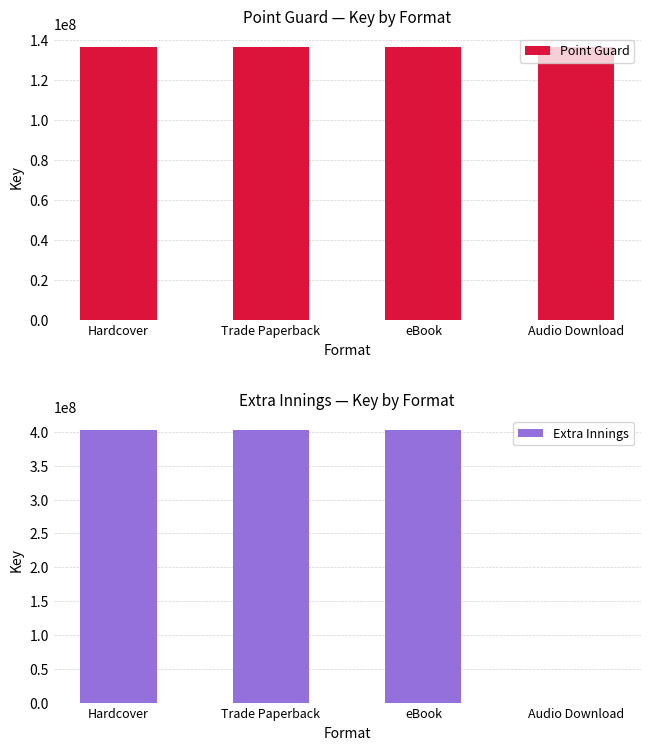

What is the label of the 1st bar from the right?

Audio Download